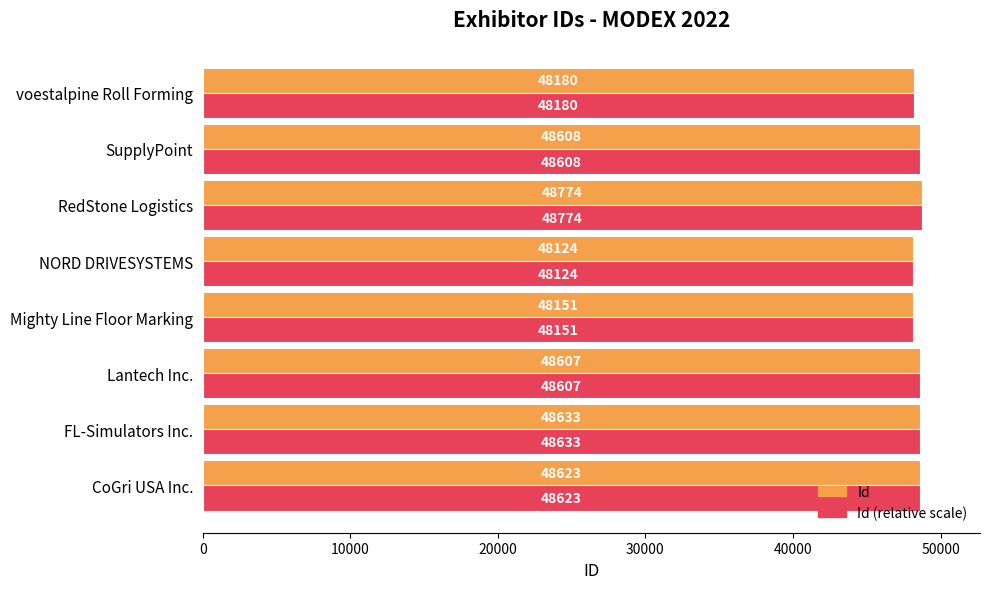

At how many categories does at least one series exceed 48526?

5